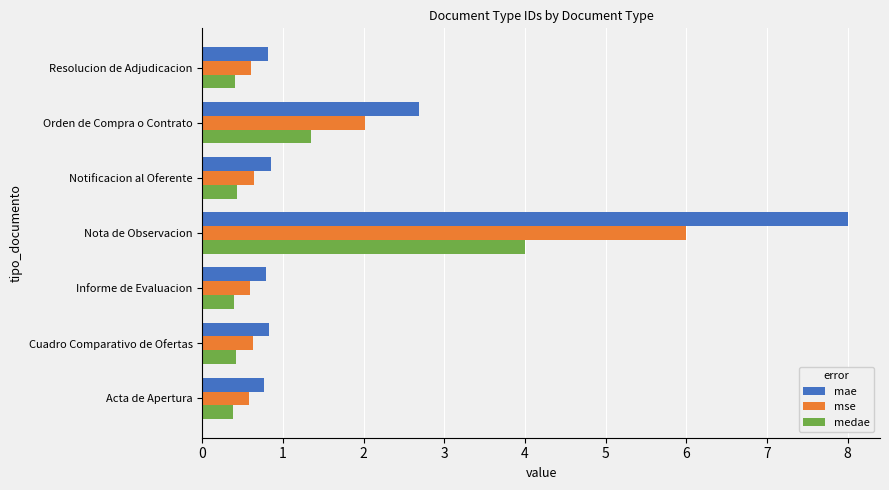

List the series in order of their peak value, lowest first.

medae, mse, mae